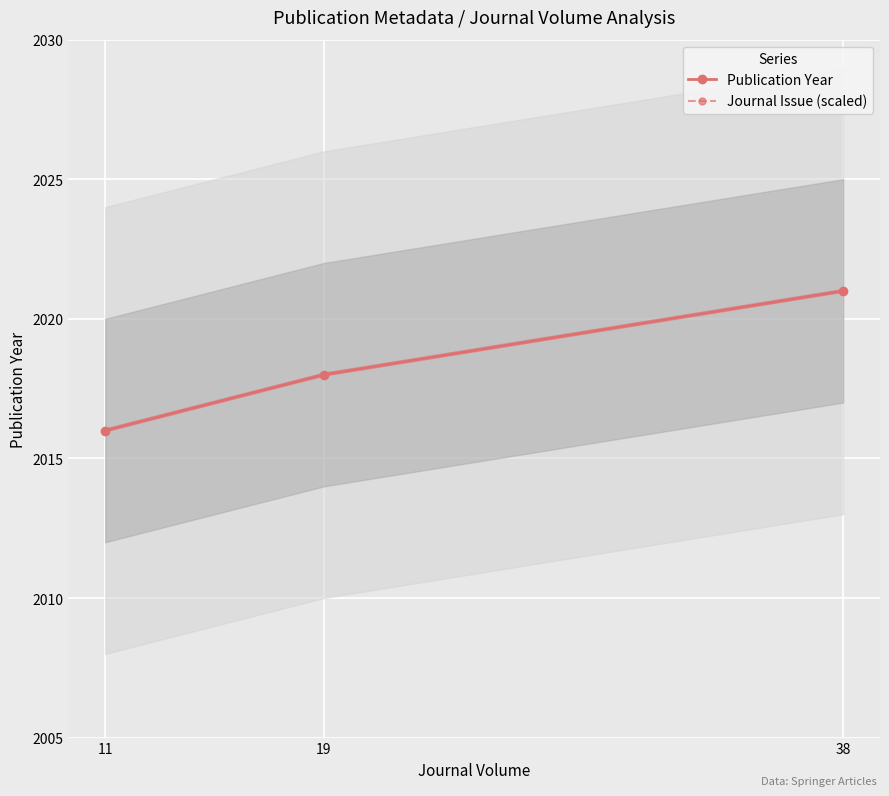

The Journal Issue (scaled) series shows 888 at 11. True or false?

False